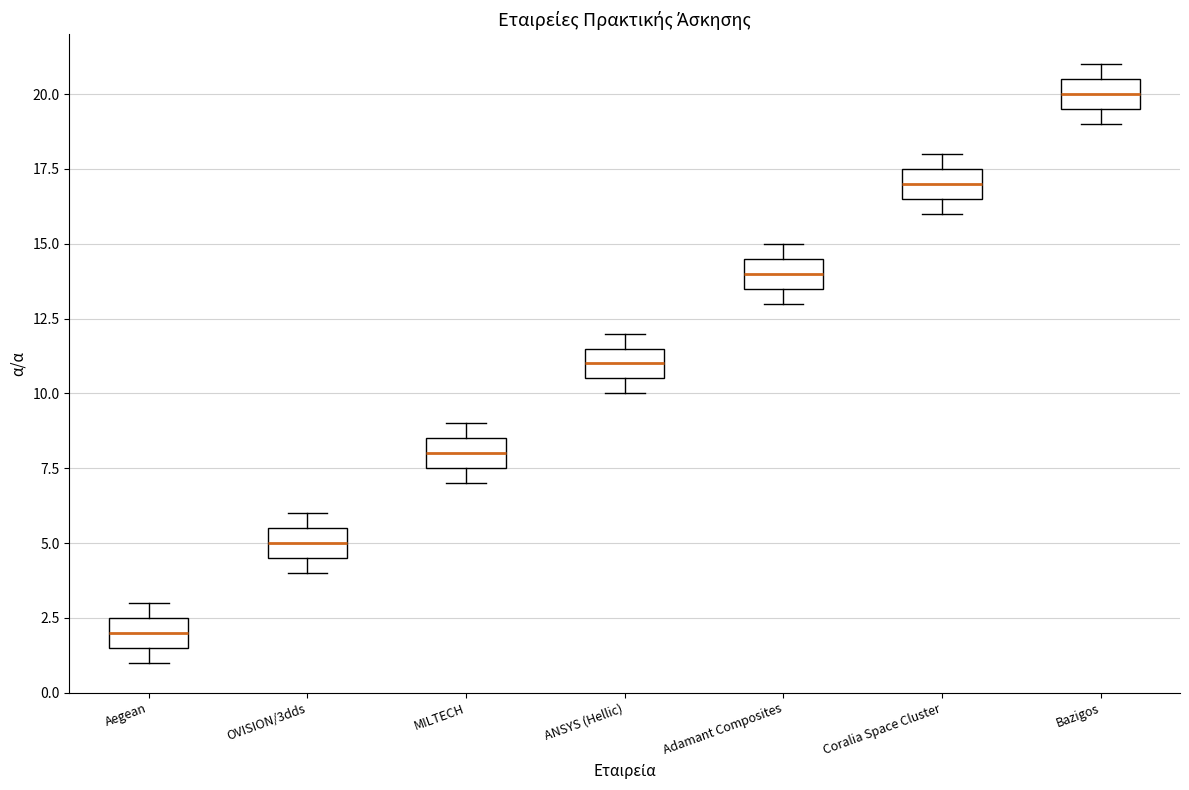

Which box's median line is the lowest?

Aegean